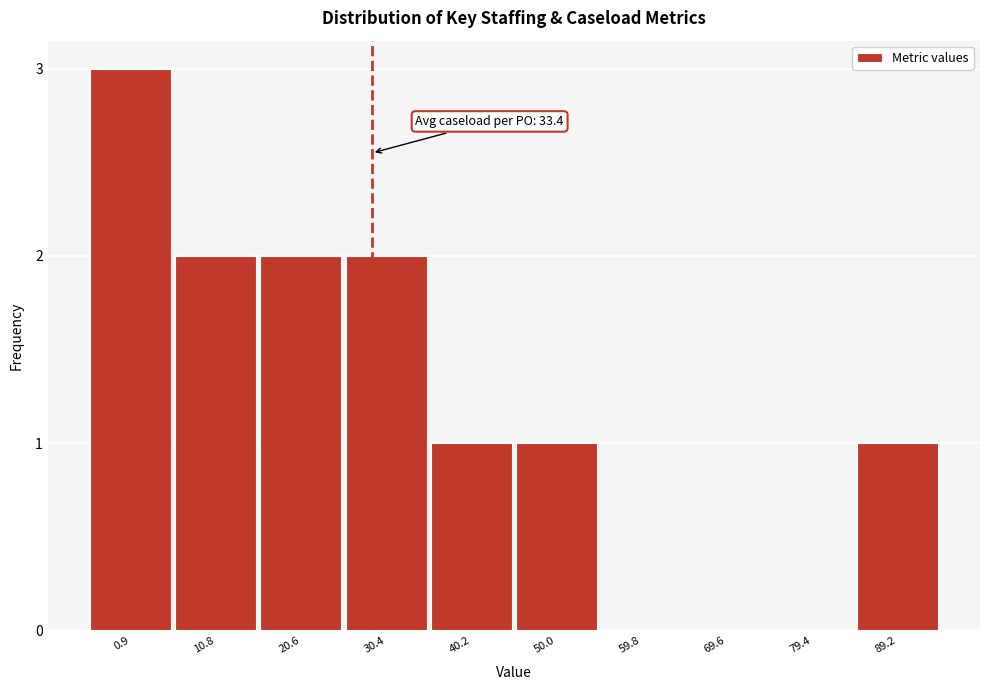

Reading left to right, what are all the values shown in this chart?

0.9=3	10.8=2	20.6=2	30.4=2	40.2=1	50.0=1	59.8=0	69.6=0	79.4=0	89.2=1